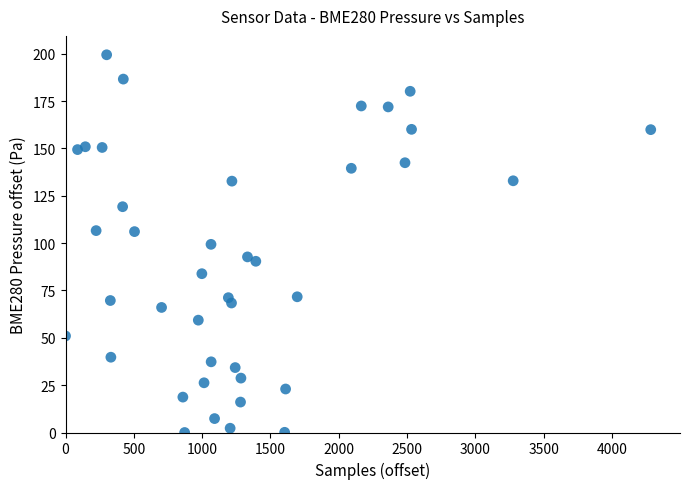

What is the range of X values (max minus min)?

4284.0